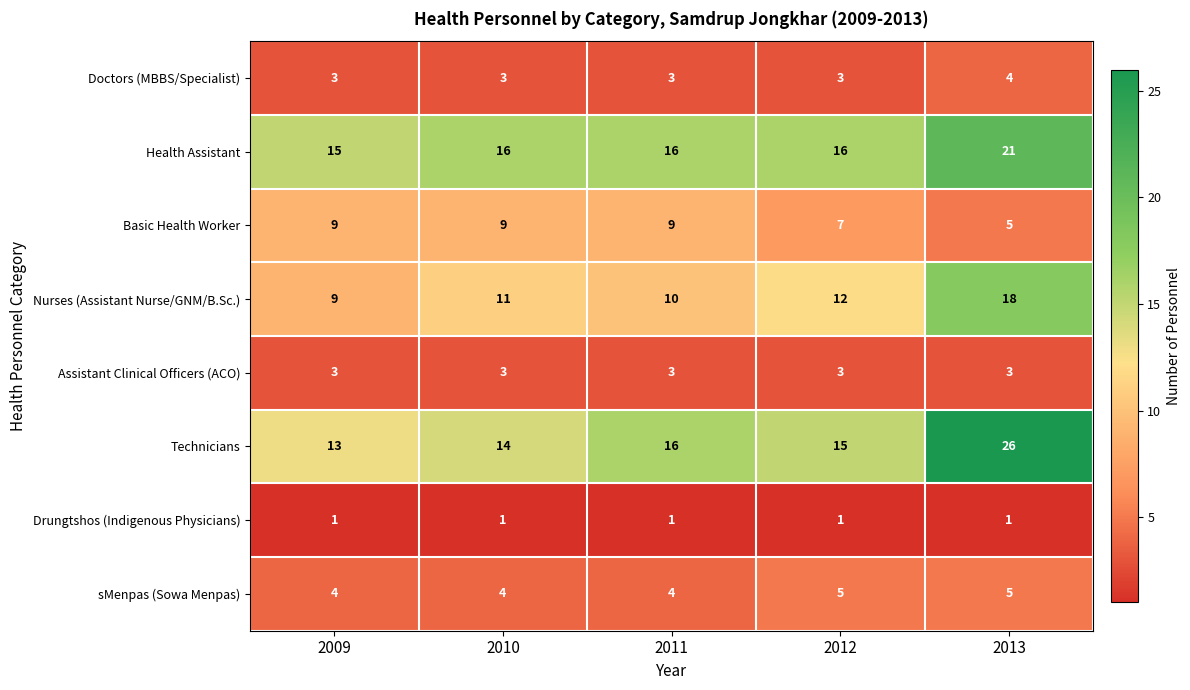

At which category is the sum across all series the highest?

2013